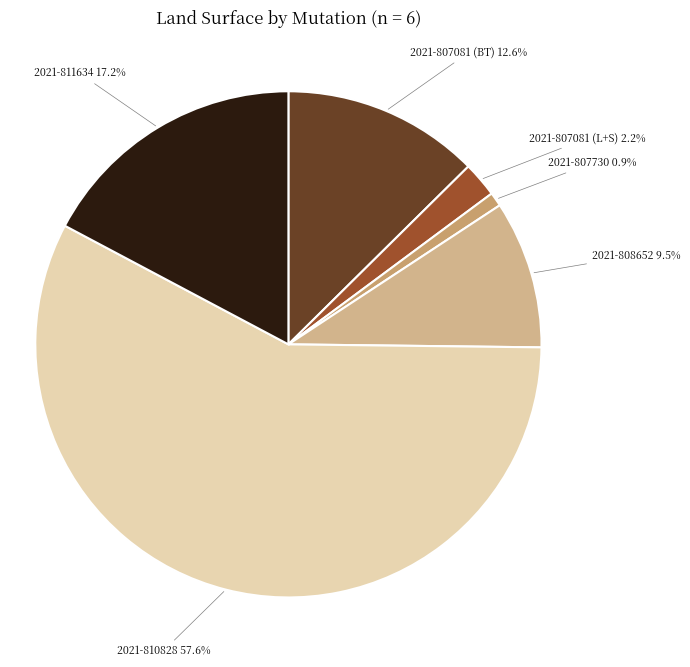

The 2021-807730 slice represents 1% of the pie. True or false?

True